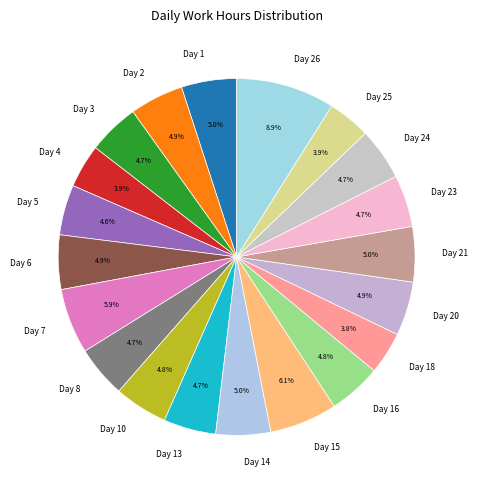

What percentage is NOT represented by Day 23?

95.3%